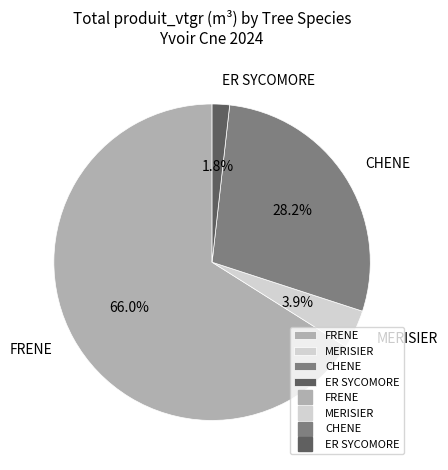

Rank the categories by value from highest to lowest.

FRENE, CHENE, MERISIER, ER SYCOMORE